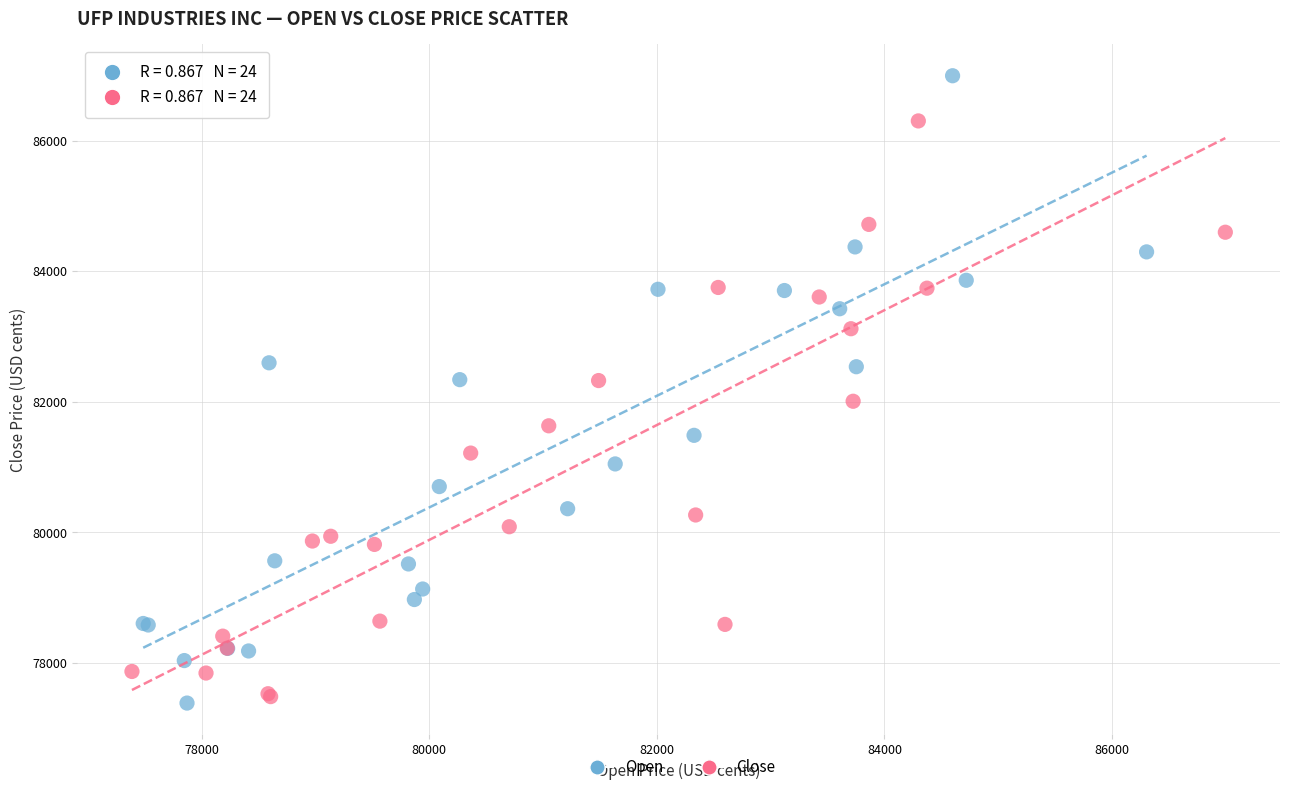

Which series reaches the maximum Y coordinate?

Open